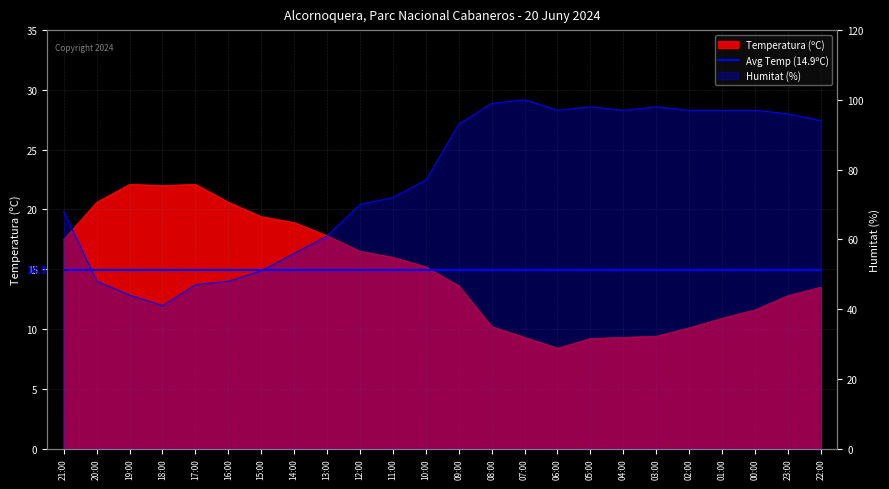

True or false: Humitat (%) has a value of 25.9 at 04:00.

False